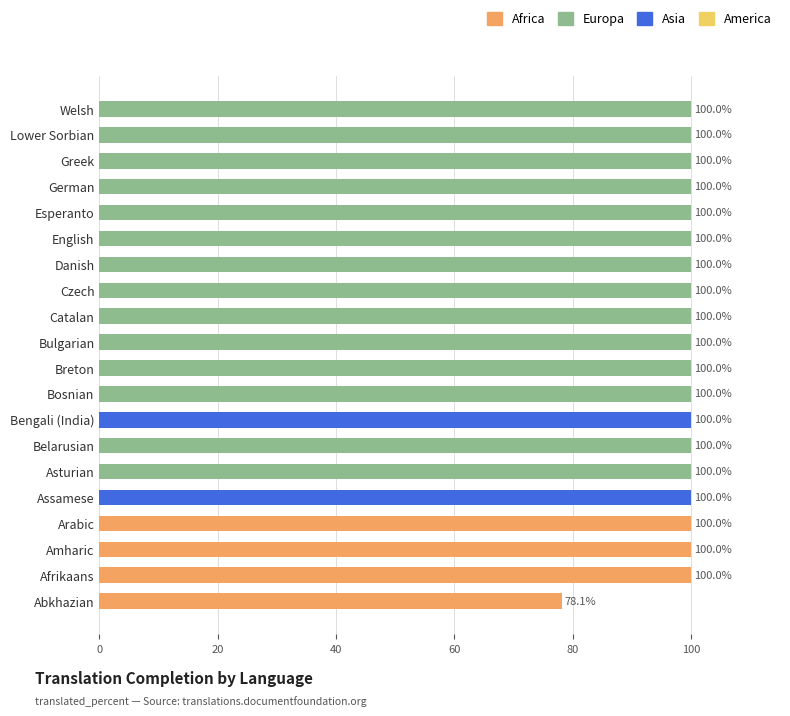

What is the label of the 3rd bar from the bottom?

Amharic